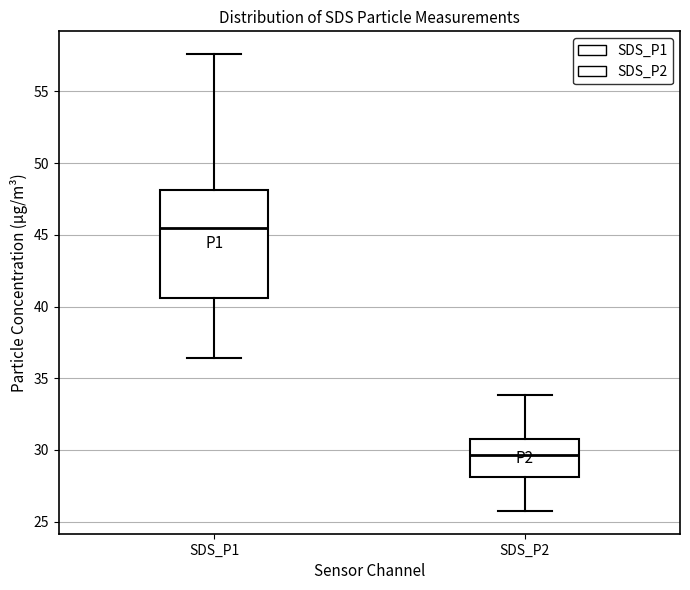

Reading left to right, transcribe this box plot: for each box, give where its median line is, the range the box spans, and where its two whiskers end, as read against the y-axis. The values are not printed on the chart, so give them approximately, as read against the axis.

SDS_P1: median 45.5, box 40.5 to 48.0, whiskers 36.5 to 57.5
SDS_P2: median 29.5, box 28.0 to 31.0, whiskers 26.0 to 34.0